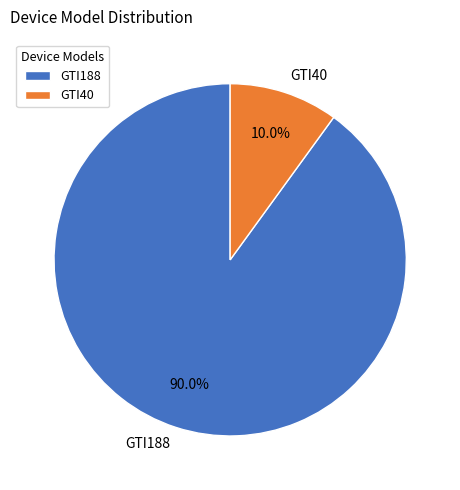

The GTI188 slice represents 90% of the pie. True or false?

True